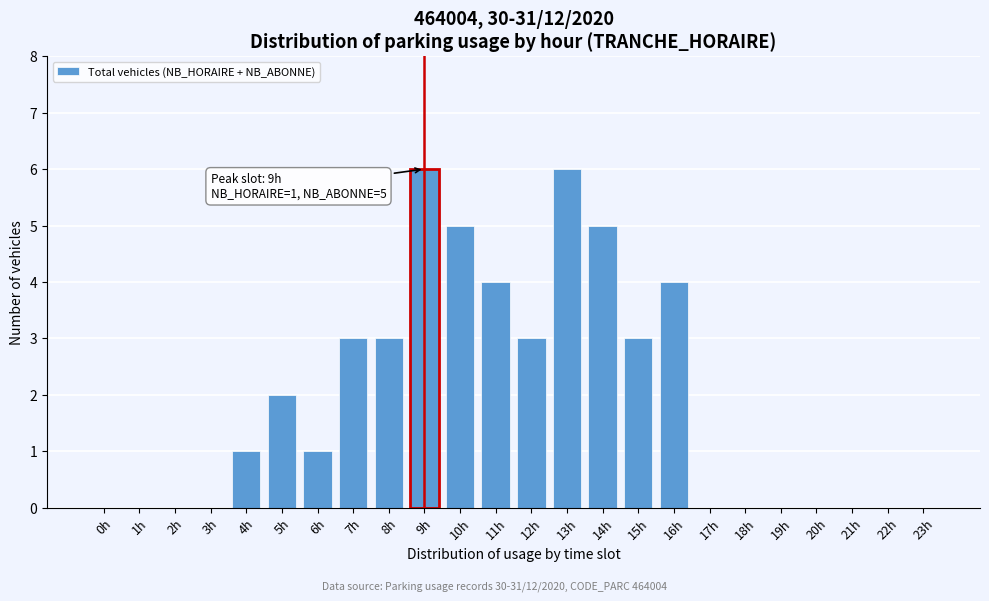

Reading right to left, what are all the values shown in this chart?

23h=0	22h=0	21h=0	20h=0	19h=0	18h=0	17h=0	16h=4	15h=3	14h=5	13h=6	12h=3	11h=4	10h=5	9h=6	8h=3	7h=3	6h=1	5h=2	4h=1	3h=0	2h=0	1h=0	0h=0